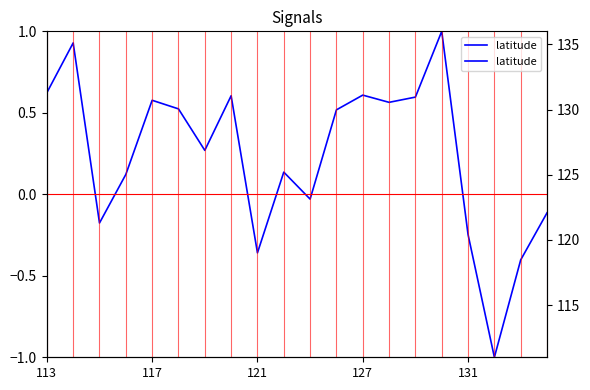

Is it true that latitude equals 0.5 at 11?

True